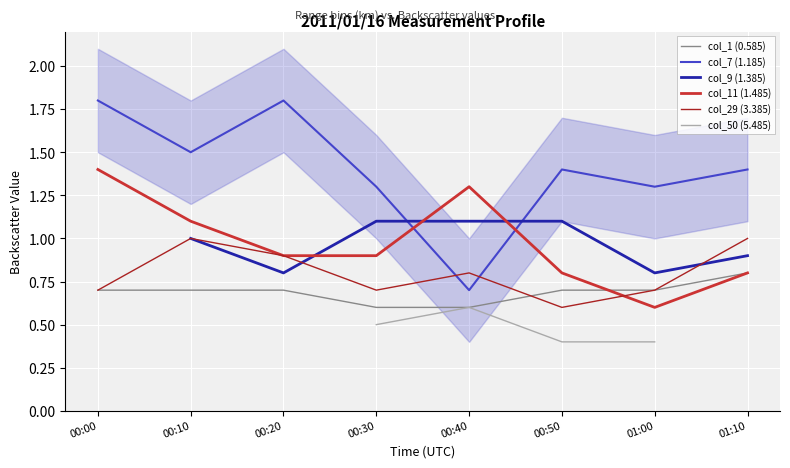

What is the value of the col_11 (1.485) point at the 7th from the left?

0.6